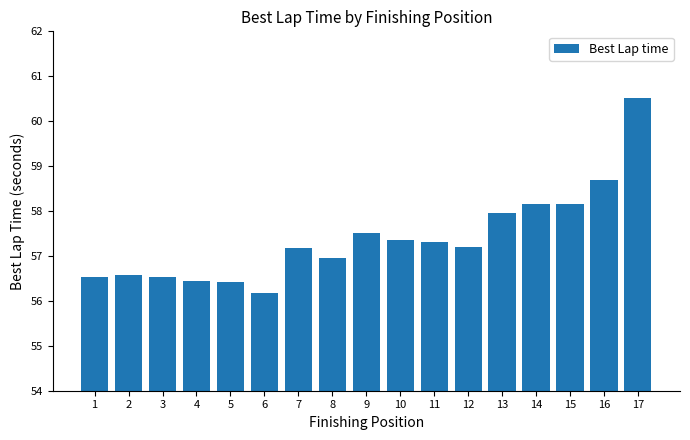

Read the value at 6.

56.2